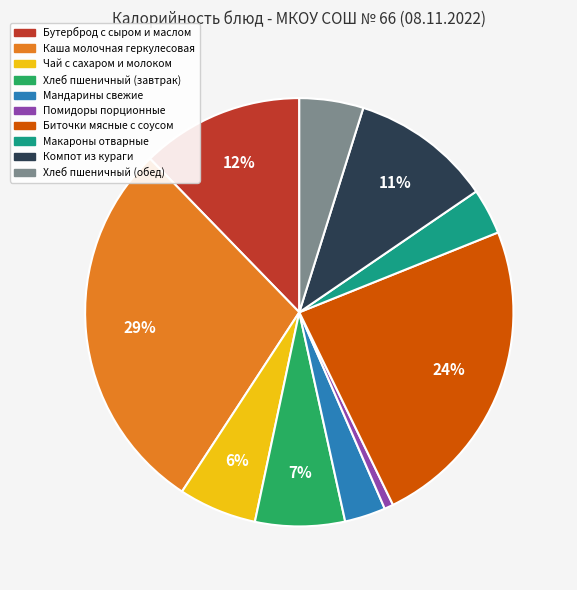

How many slices are in this pie chart?

10